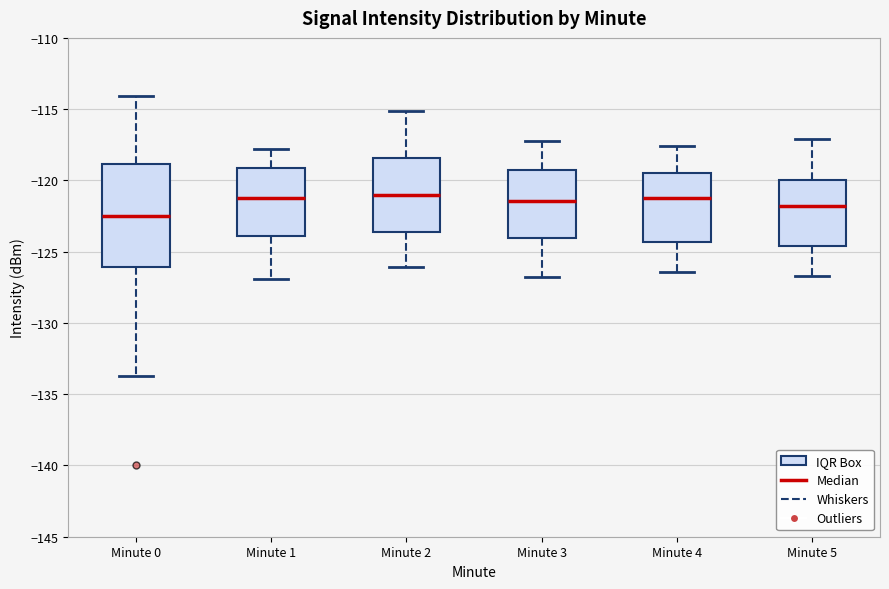

Reading left to right, read every box against the y-axis: the position of its median line, the range the box covers, and the ends of its whiskers. The values are not printed on the chart, so give them approximately, as read against the axis.

Minute 0: median -122.5, box -126.0 to -119.0, whiskers -134.0 to -114.0
Minute 1: median -121.5, box -124.0 to -119.0, whiskers -127.0 to -118.0
Minute 2: median -121.0, box -123.5 to -118.5, whiskers -126.0 to -115.0
Minute 3: median -121.5, box -124.0 to -119.5, whiskers -127.0 to -117.0
Minute 4: median -121.0, box -124.5 to -119.5, whiskers -126.5 to -117.5
Minute 5: median -122.0, box -124.5 to -120.0, whiskers -126.5 to -117.0